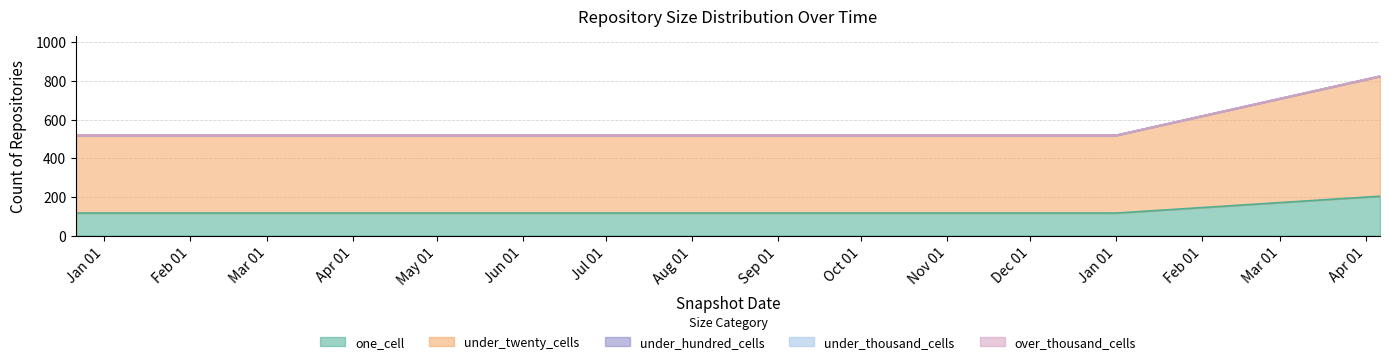

Does the chart have visible grid lines?

Yes